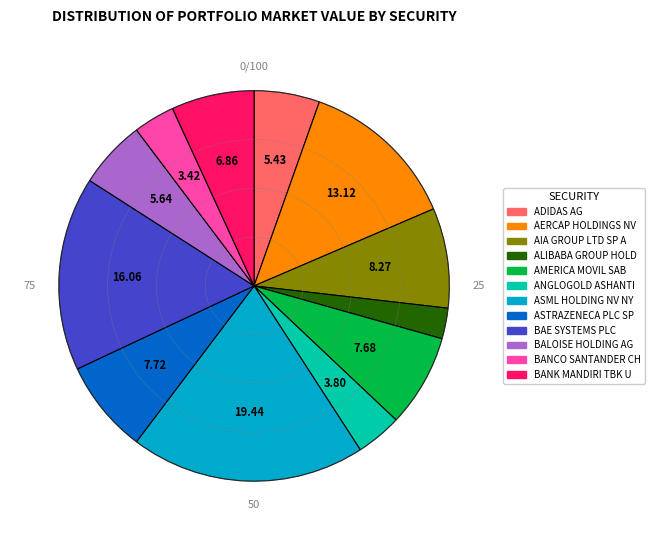

Is there a majority slice in this chart?

No